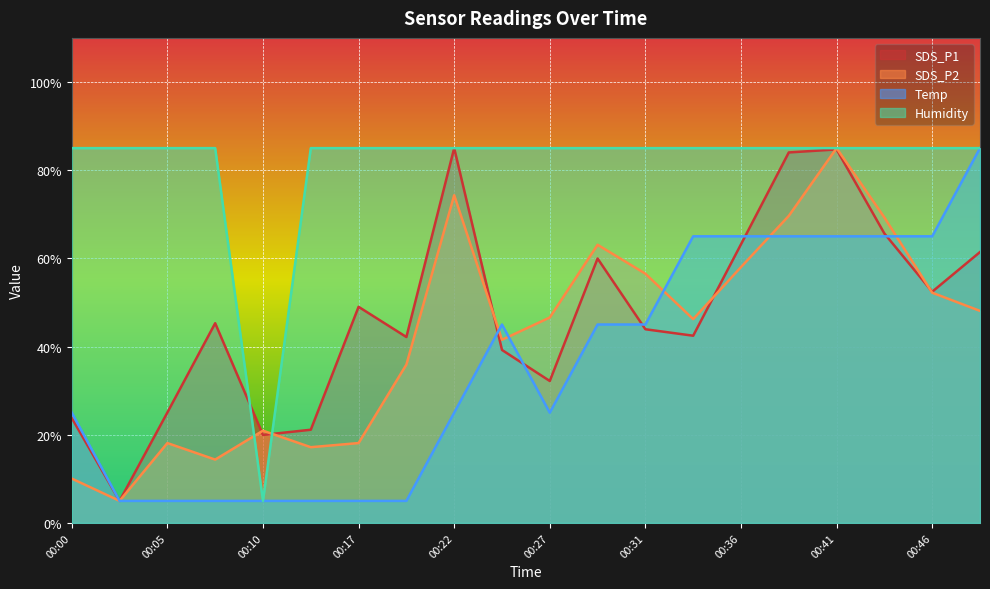

Between 00:36 and 00:24, which is larger?

00:36